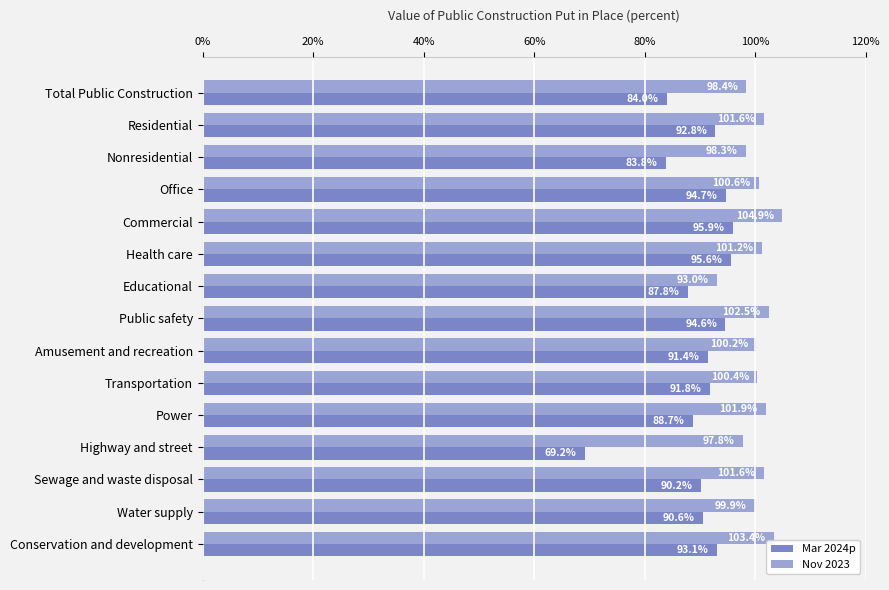

What is the total value across all series at Sewage and waste disposal?

191.8